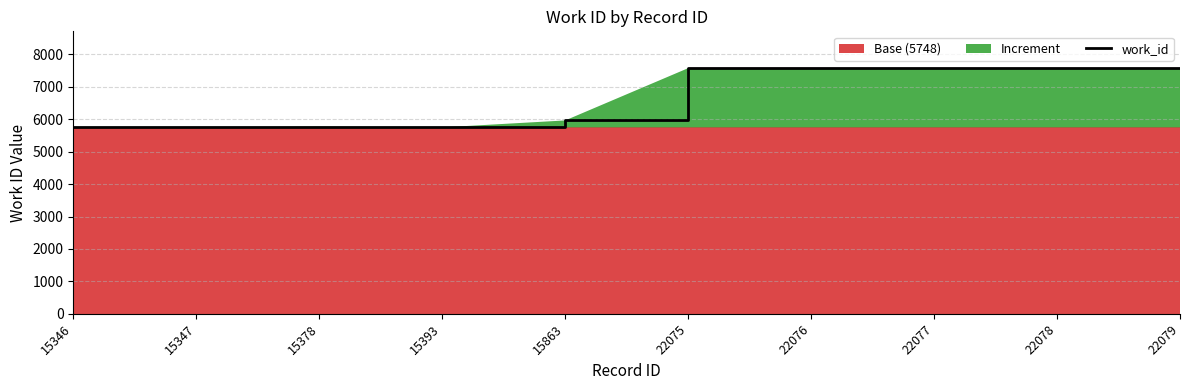

What is the maximum value shown in the chart?

7575